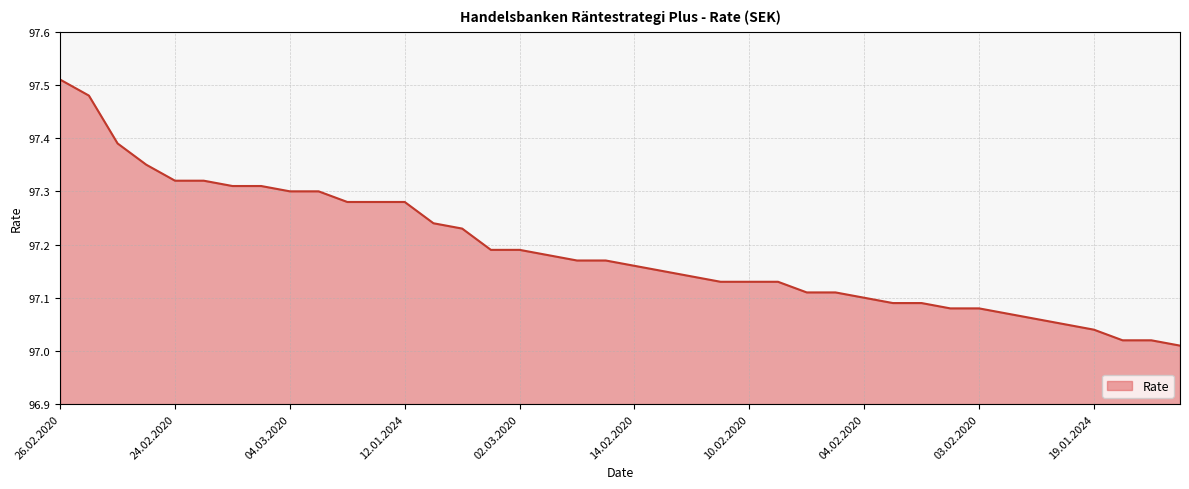

What is the difference between the maximum and minimum values?

0.5